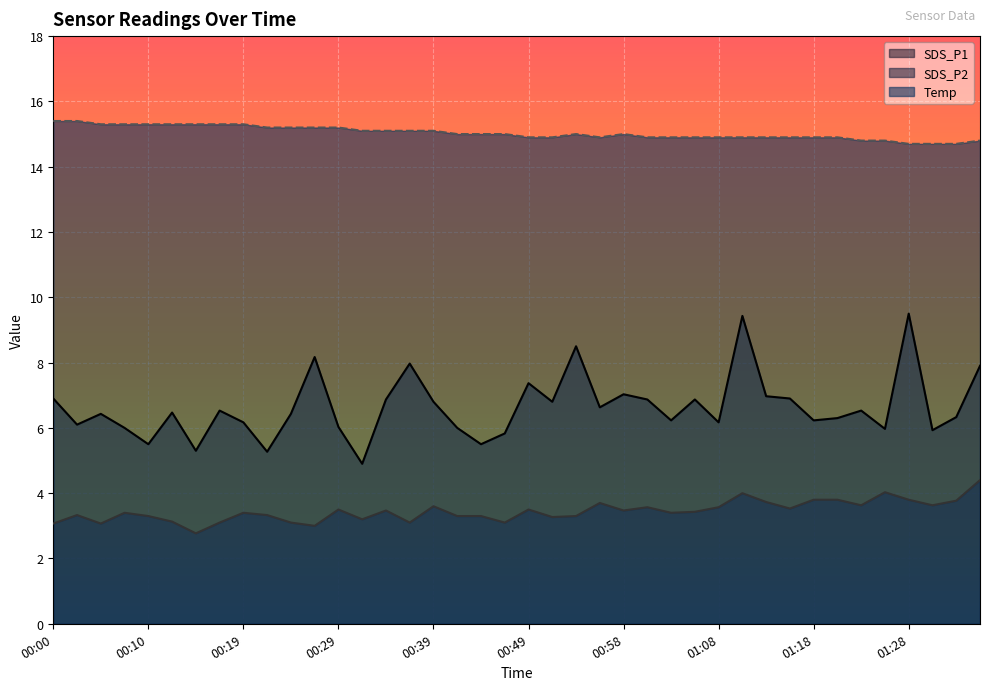

The value of Temp at 00:34 is 5.0. True or false?

False